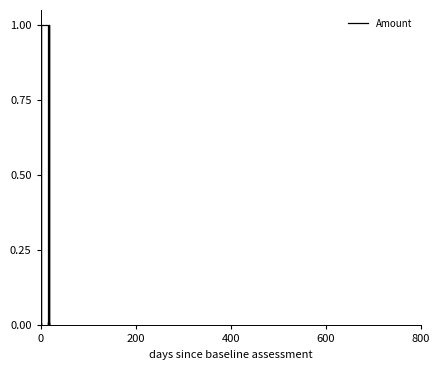

What is the average value?

0.2